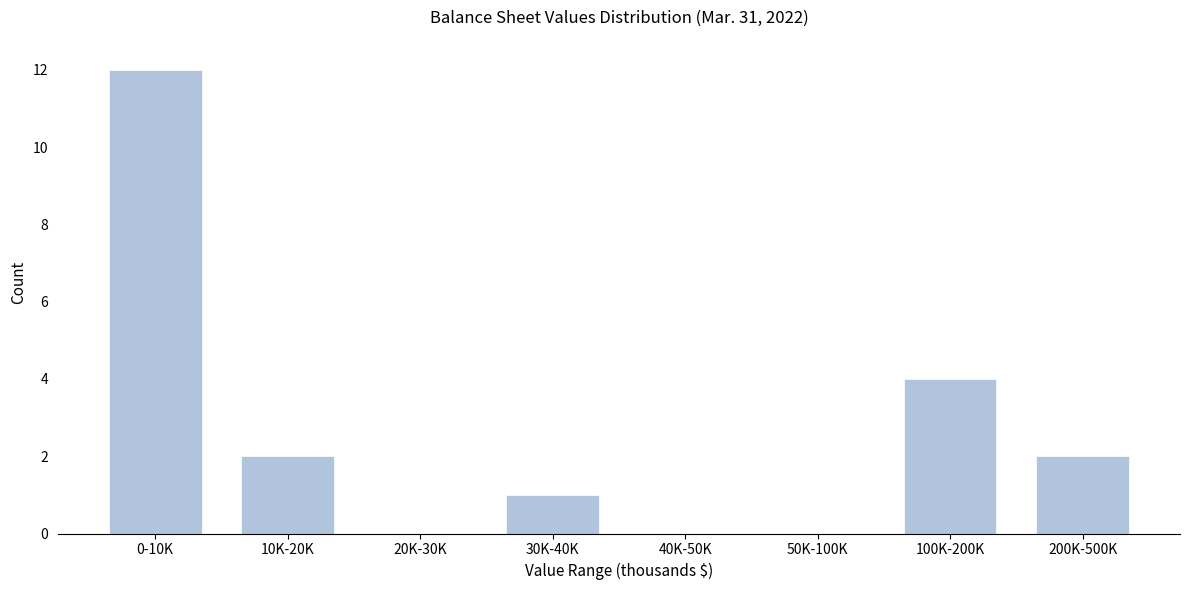

Reading left to right, transcribe all the data shown in this chart.

0-10K=12	10K-20K=2	20K-30K=0	30K-40K=1	40K-50K=0	50K-100K=0	100K-200K=4	200K-500K=2